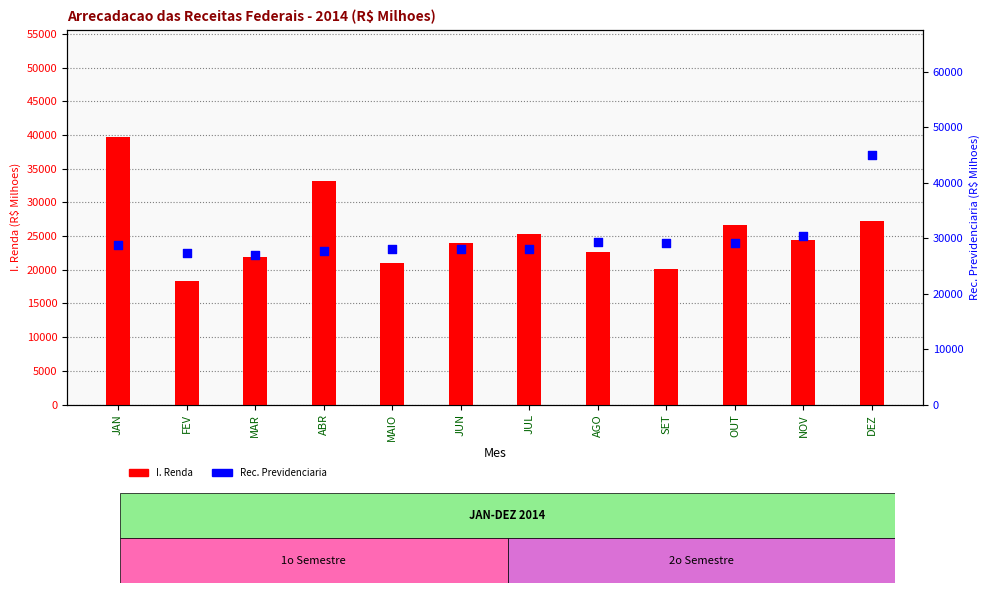

Which series has the largest total across all categories?

Rec. Previdenciaria